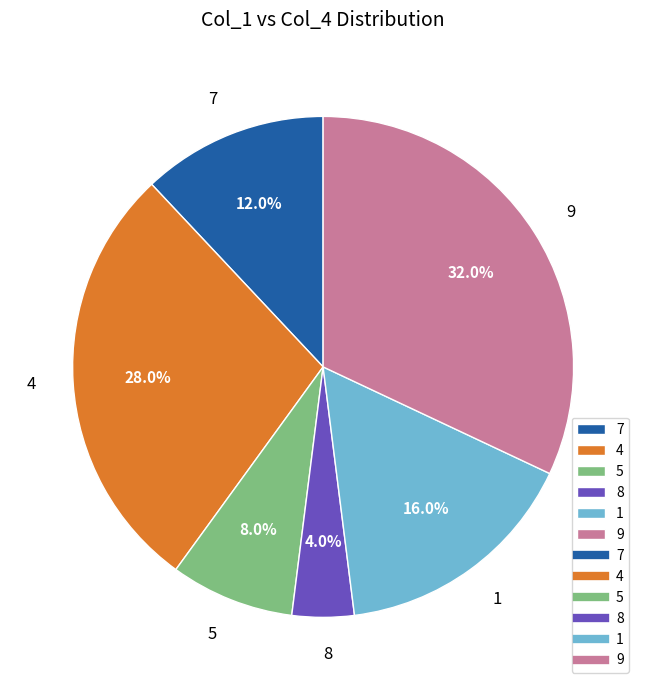

To the nearest percent, what portion does 4 represent?

28%